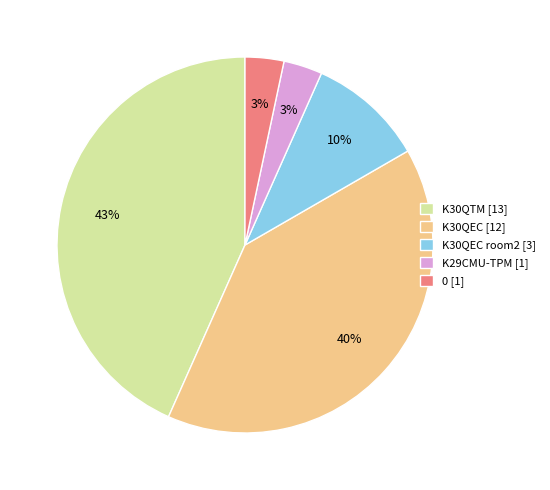

The K30QEC room2 [3] slice represents 10% of the pie. True or false?

True